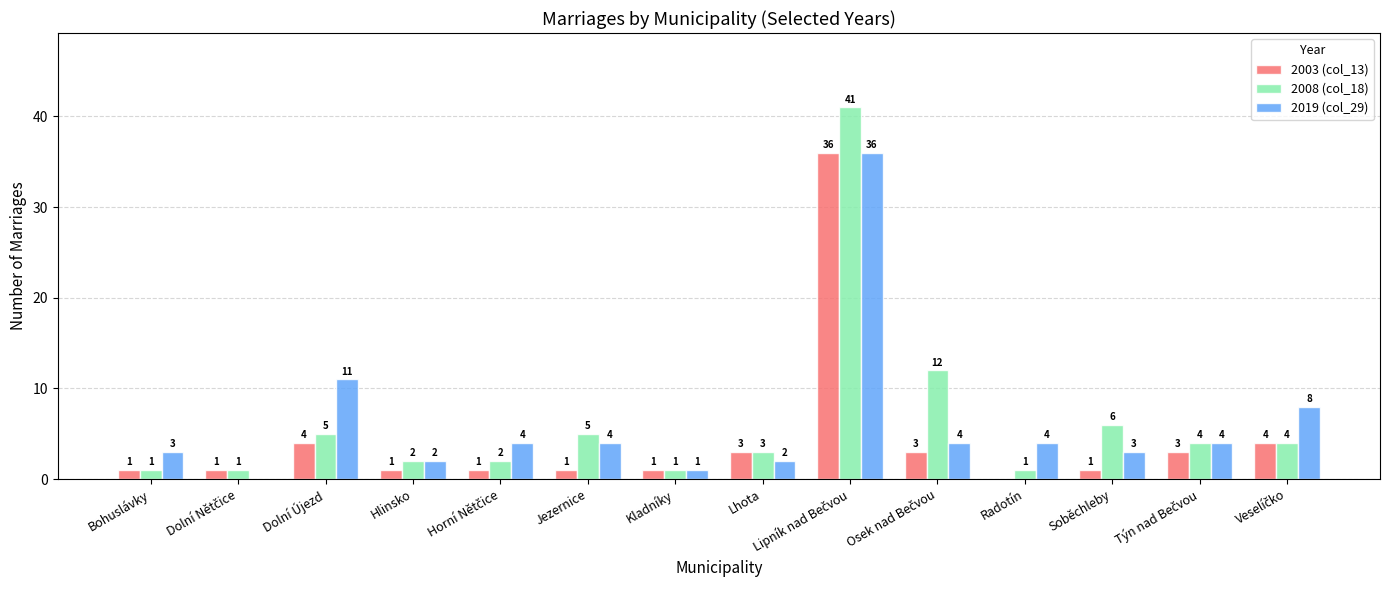

Which series has the largest total across all categories?

2008 (col_18)